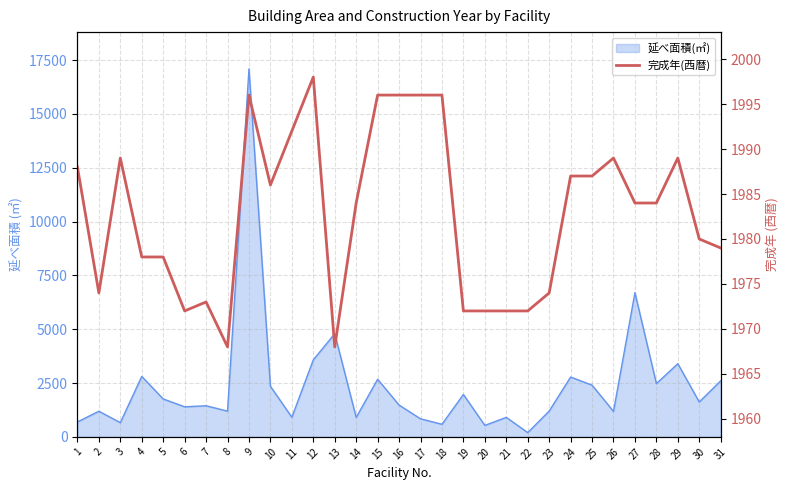

Reading left to right, what are all the values shown in this chart?

1=1988	2=1974	3=1989	4=1978	5=1978	6=1972	7=1973	8=1968	9=1996	10=1986	11=1992	12=1998	13=1968	14=1984	15=1996	16=1996	17=1996	18=1996	19=1972	20=1972	21=1972	22=1972	23=1974	24=1987	25=1987	26=1989	27=1984	28=1984	29=1989	30=1980	31=1979